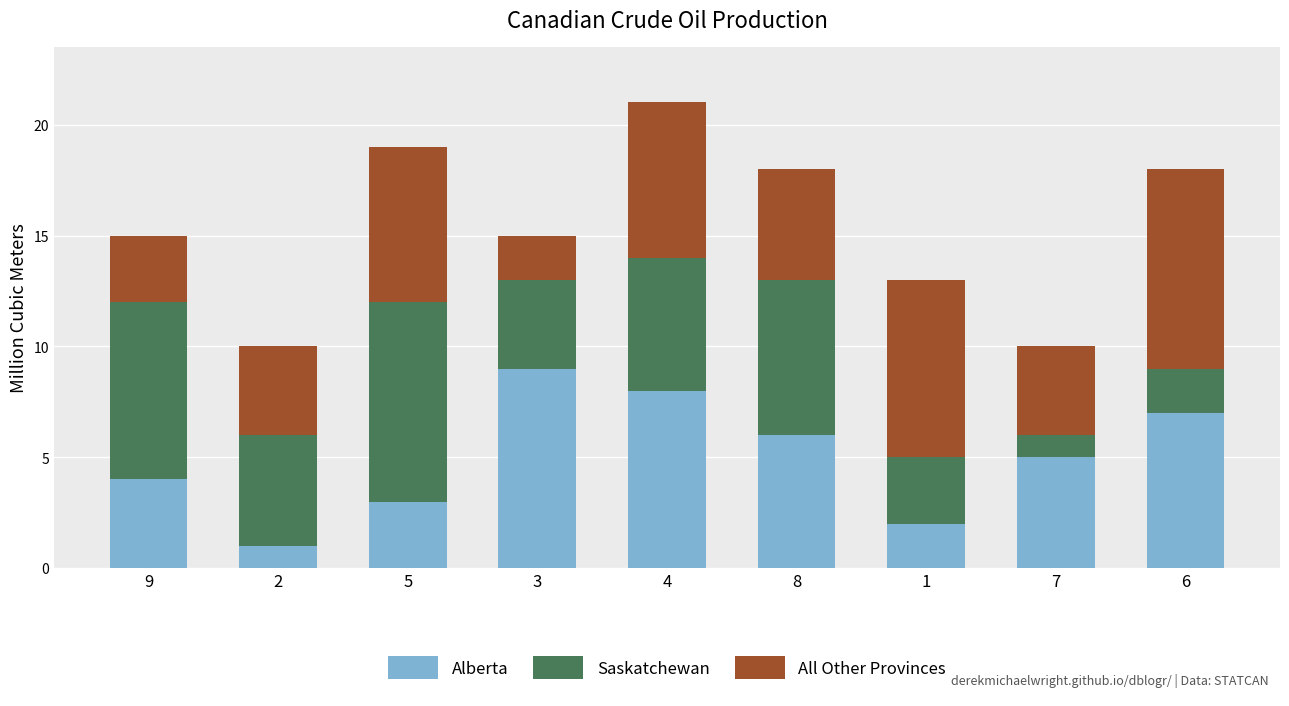

Count the number of categories in the chart.

9